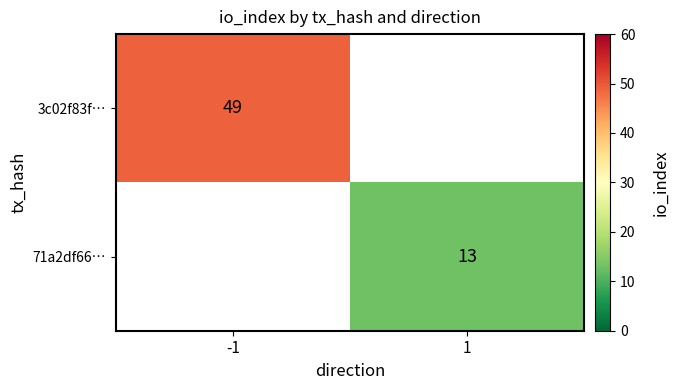

The value of 3c02f83f… at -1 is 66. True or false?

False